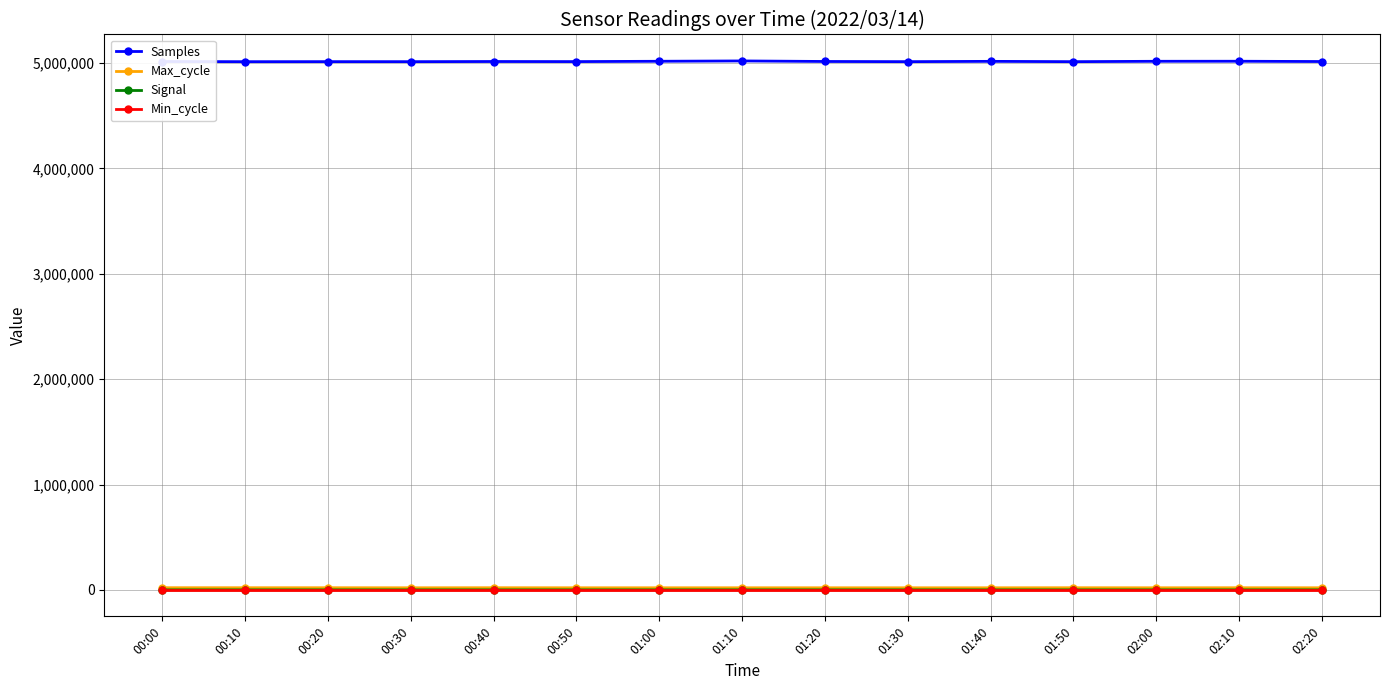

True or false: Samples and Min_cycle cross at least once.

False